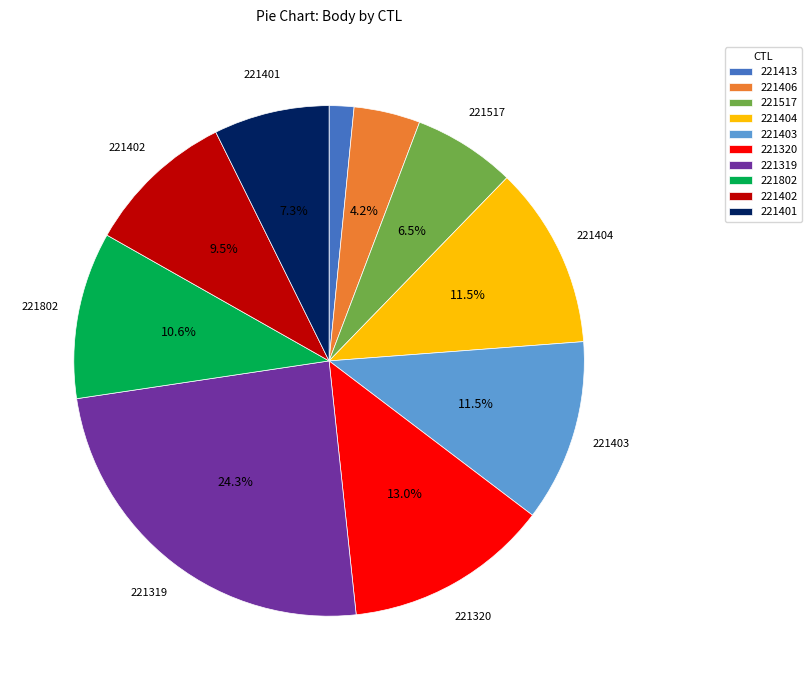

How much of the chart is everything except 221517?

93.5%